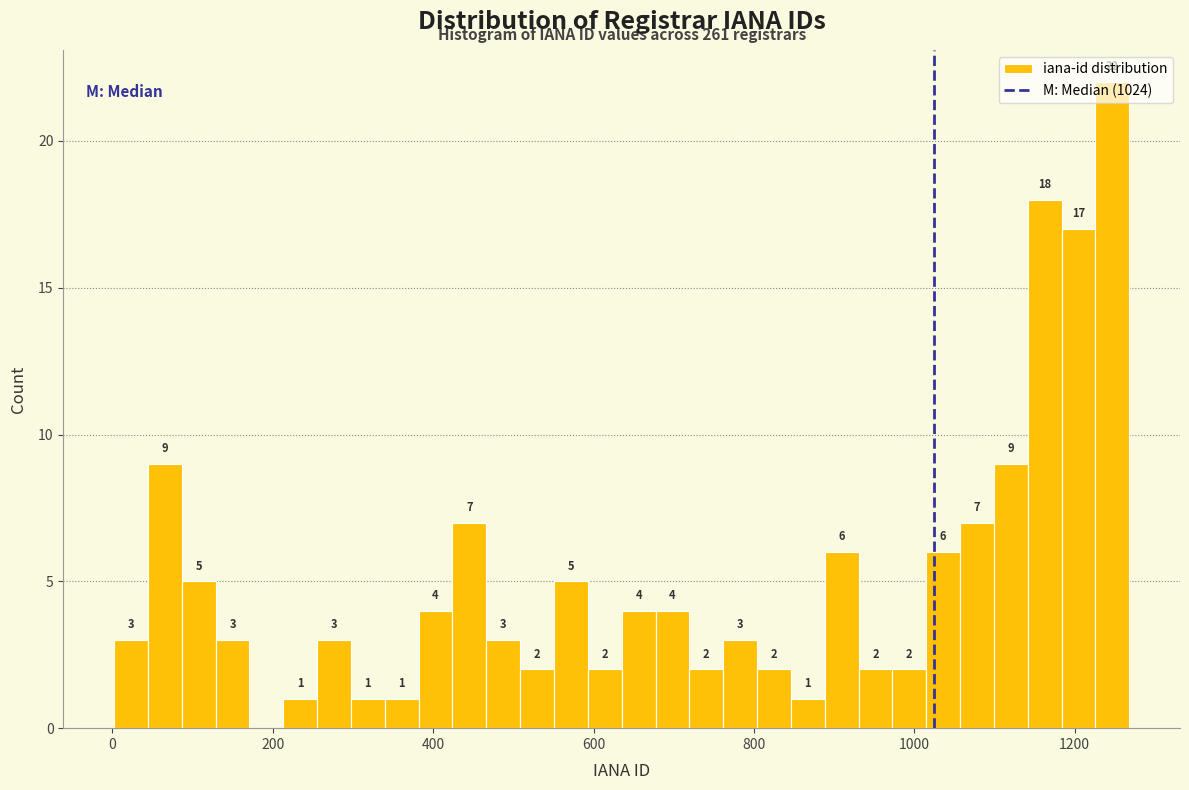

Around what value on the x-axis is the tallest bar? Give the approximate position of its centre, as read against the axis.

1240